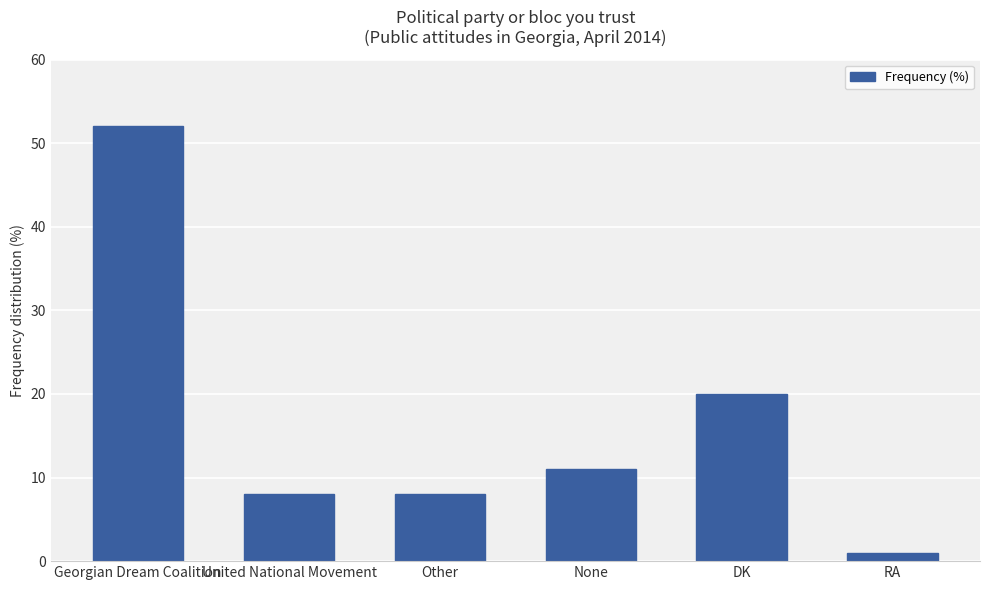

Which has a higher value, None or United National Movement?

None